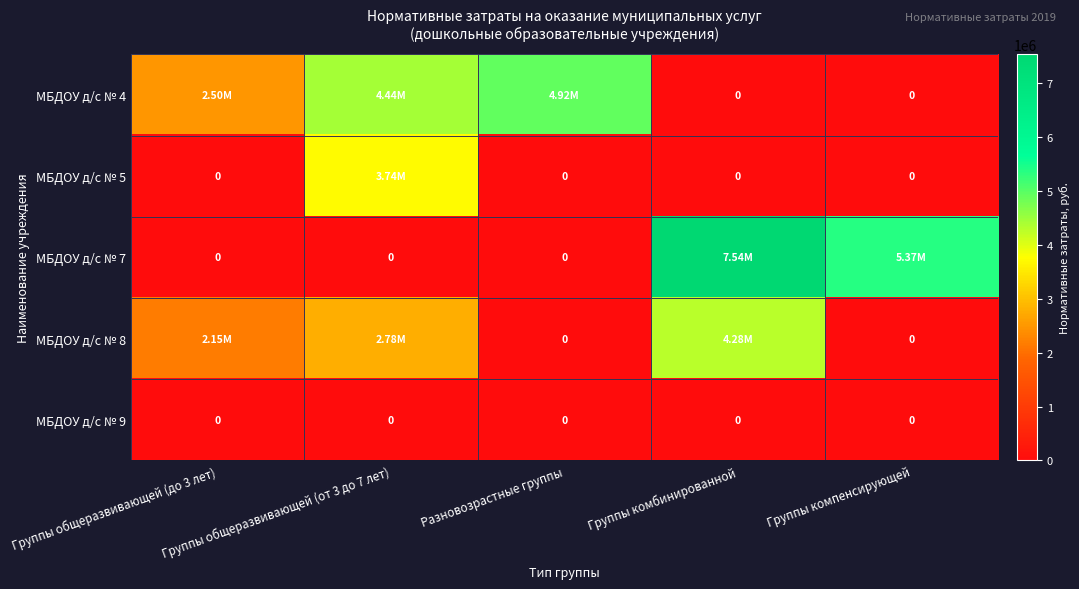

Which series has the widest spread of values?

МБДОУ д/с № 7